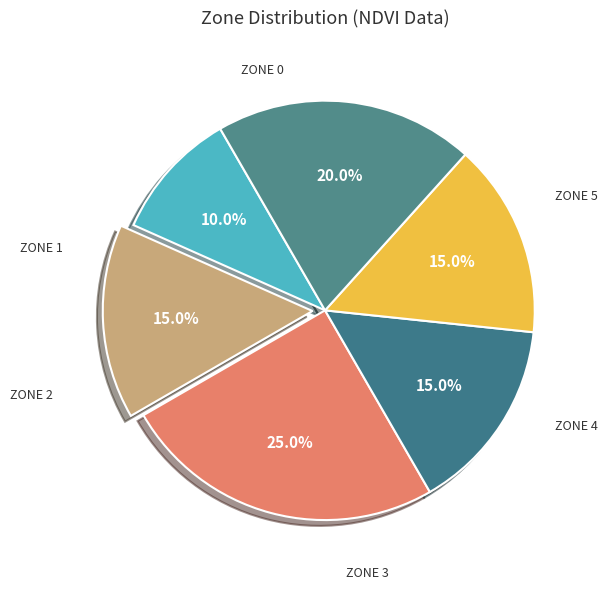

How many slices are in this pie chart?

6